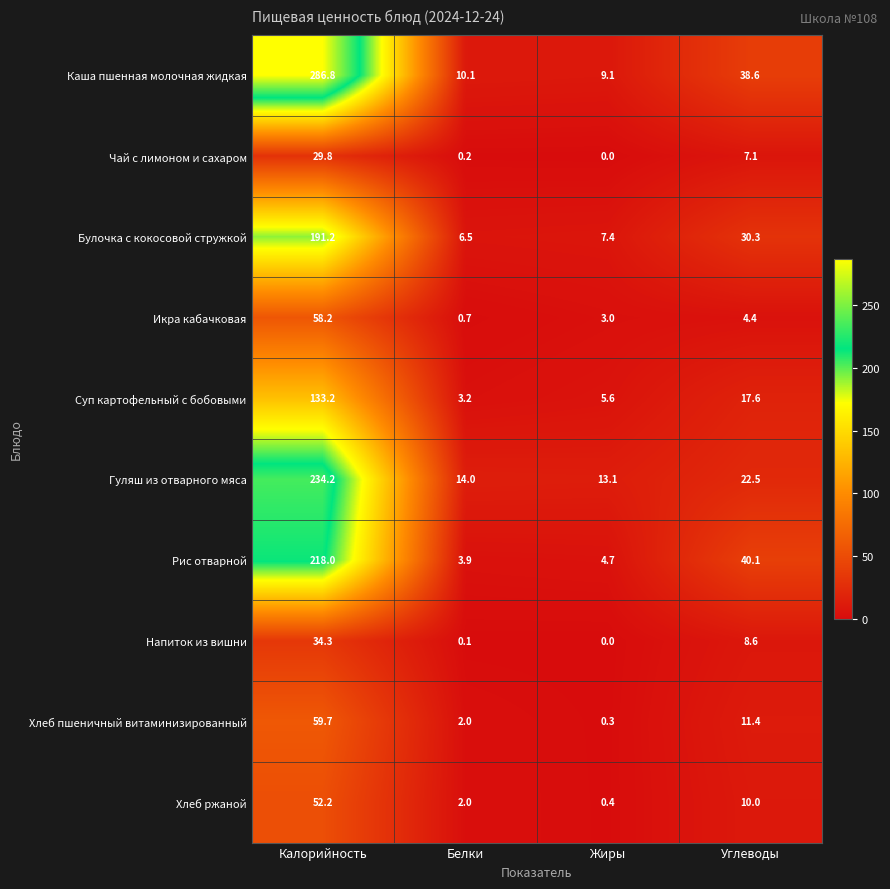

How many distinct data groups are displayed?

10